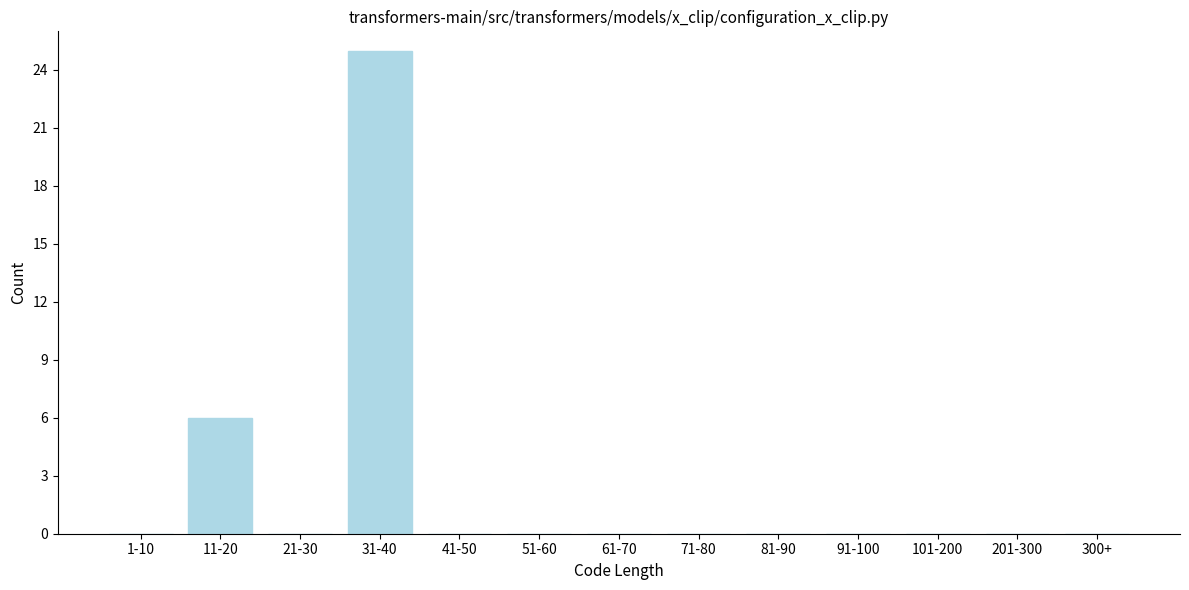

Reading left to right, what are all the values shown in this chart?

1-10=0	11-20=6	21-30=0	31-40=25	41-50=0	51-60=0	61-70=0	71-80=0	81-90=0	91-100=0	101-200=0	201-300=0	300+=0